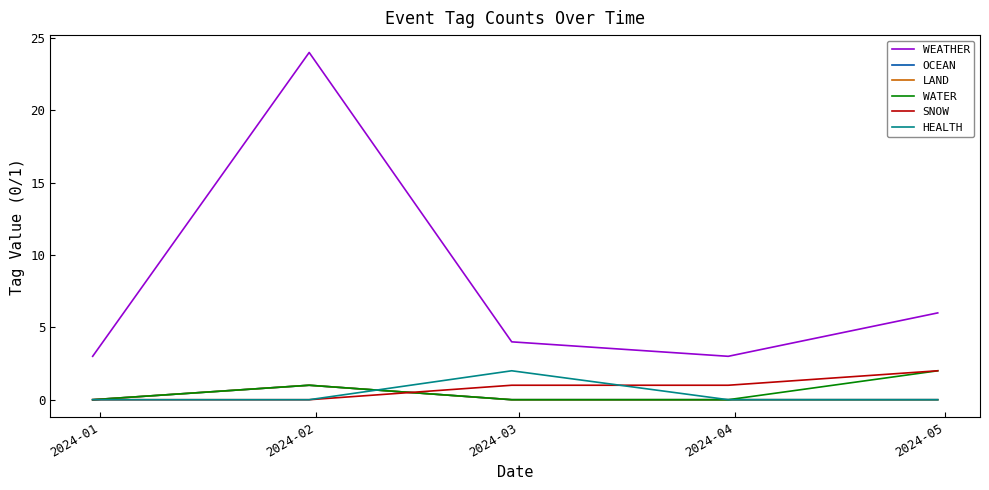

Where do LAND and SNOW first cross each other?

2024-02 and 2024-03